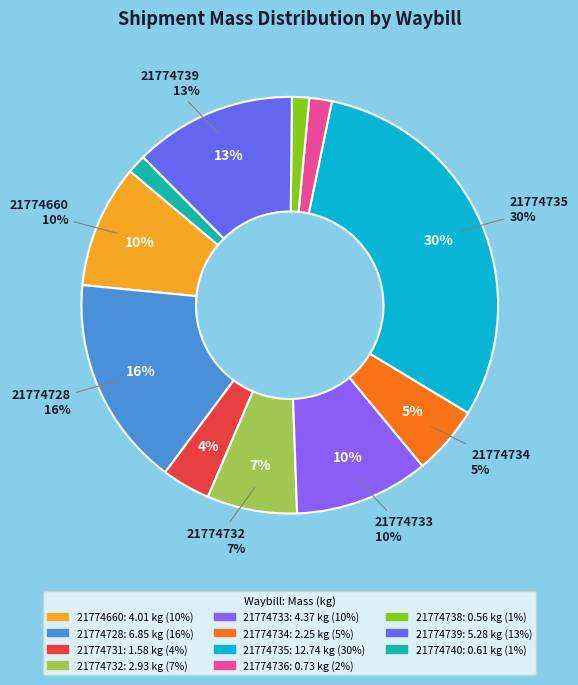

What is the smallest slice in the pie chart?

21774738